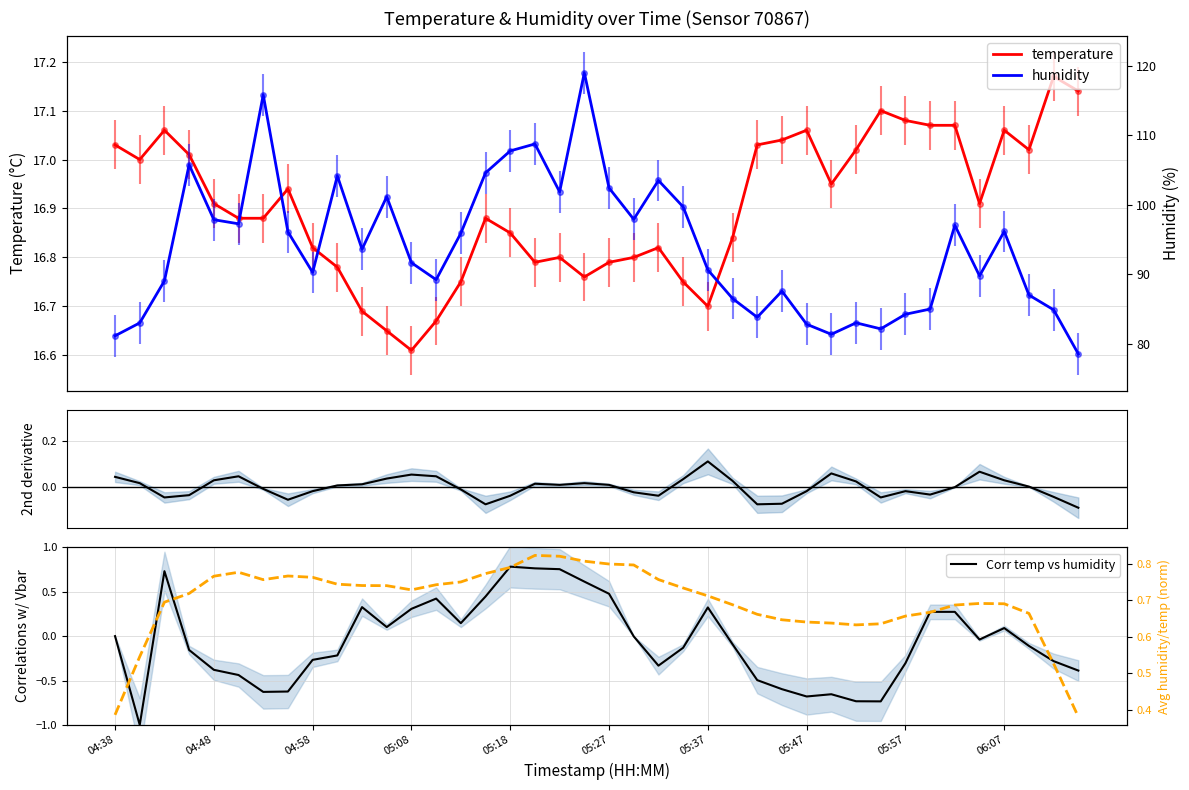

How many values in the 2nd derivative (temperature) series are below 0?

19